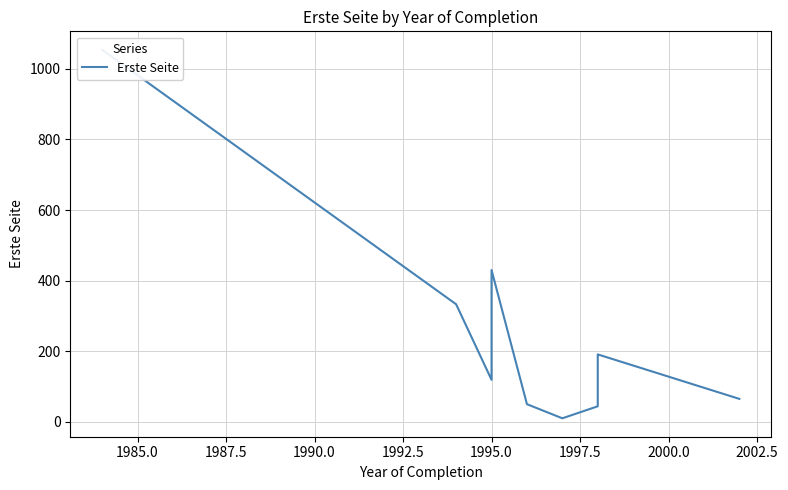

How many data points are less than 147?

5